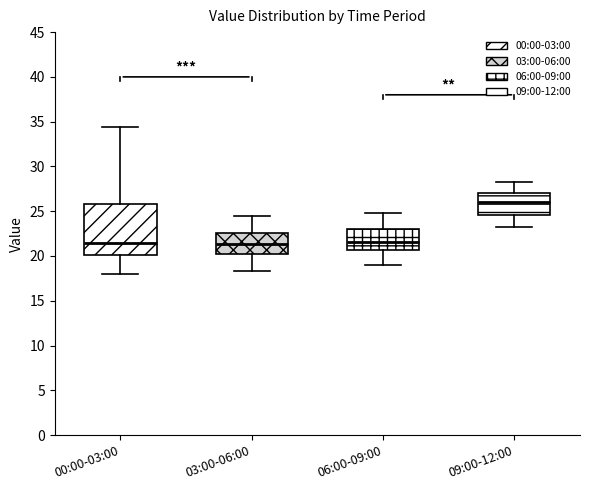

Where is the upper edge of the box for 09:00-12:00 on the y-axis? The values are not printed on the chart, so give them approximately, as read against the axis.

27.0